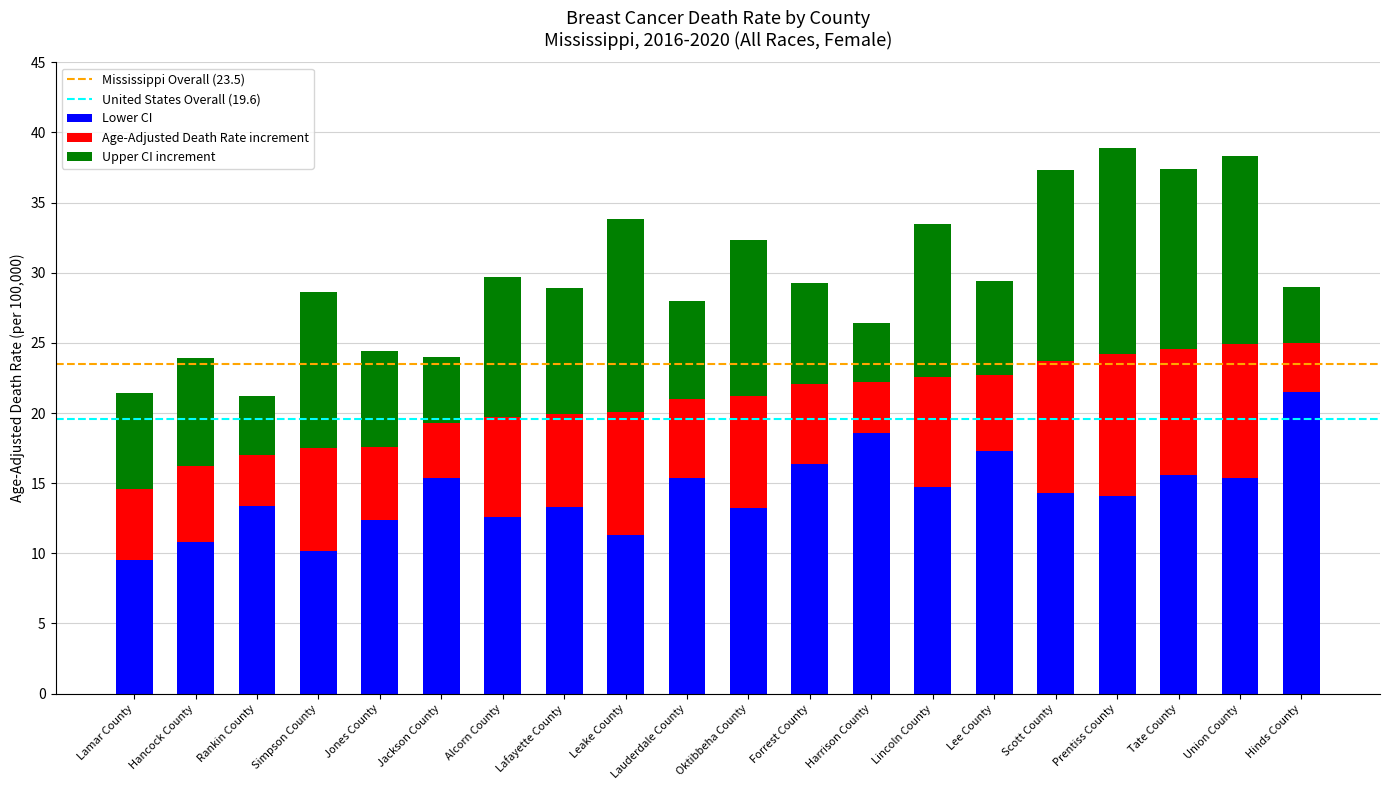

What is the sum of all Lower CI values?

285.4